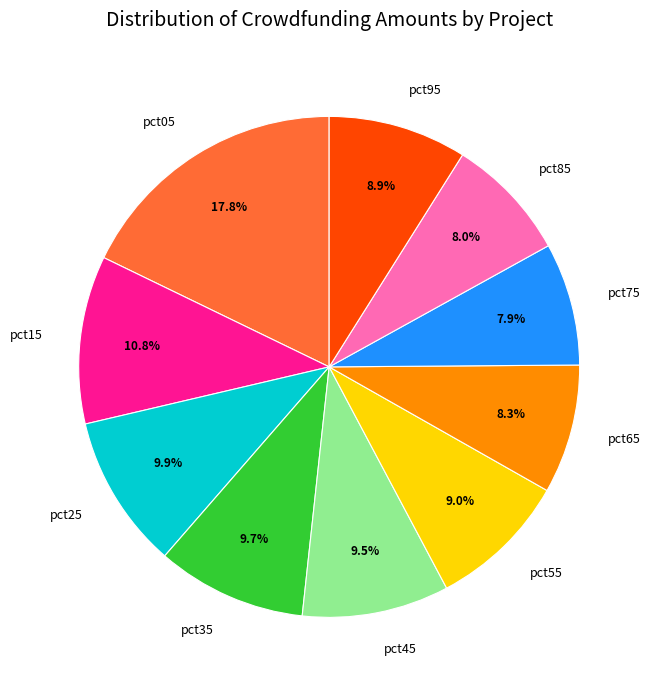

Does any single category account for the majority?

No